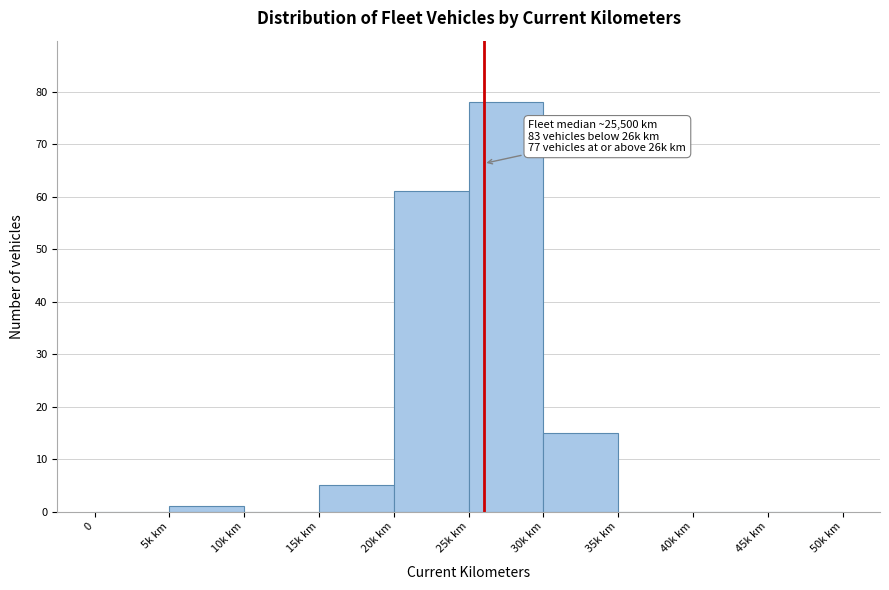

Reading right to left, transcribe all the data shown in this chart.

45k km=0	40k km=0	35k km=0	30k km=15	25k km=78	20k km=61	15k km=5	10k km=0	5k km=1	0=0